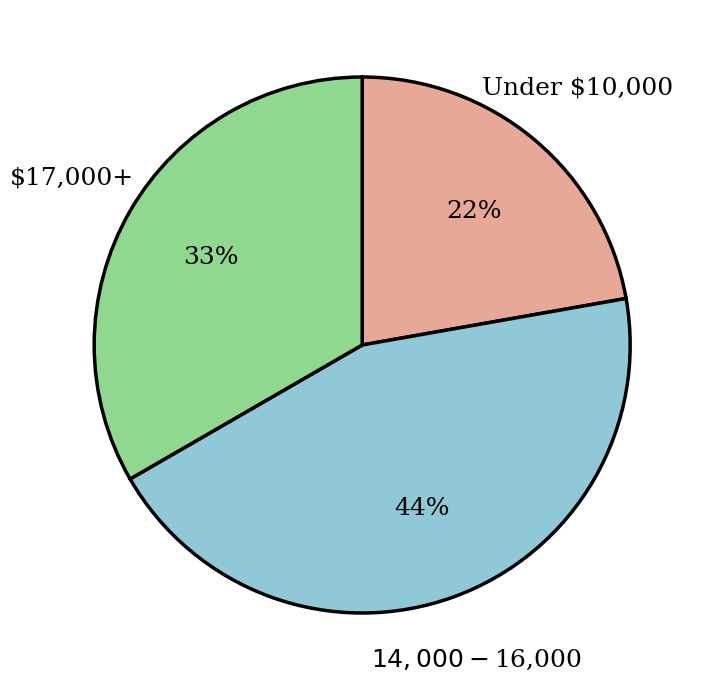

True or false: Under $10,000 accounts for 22% of the total.

True